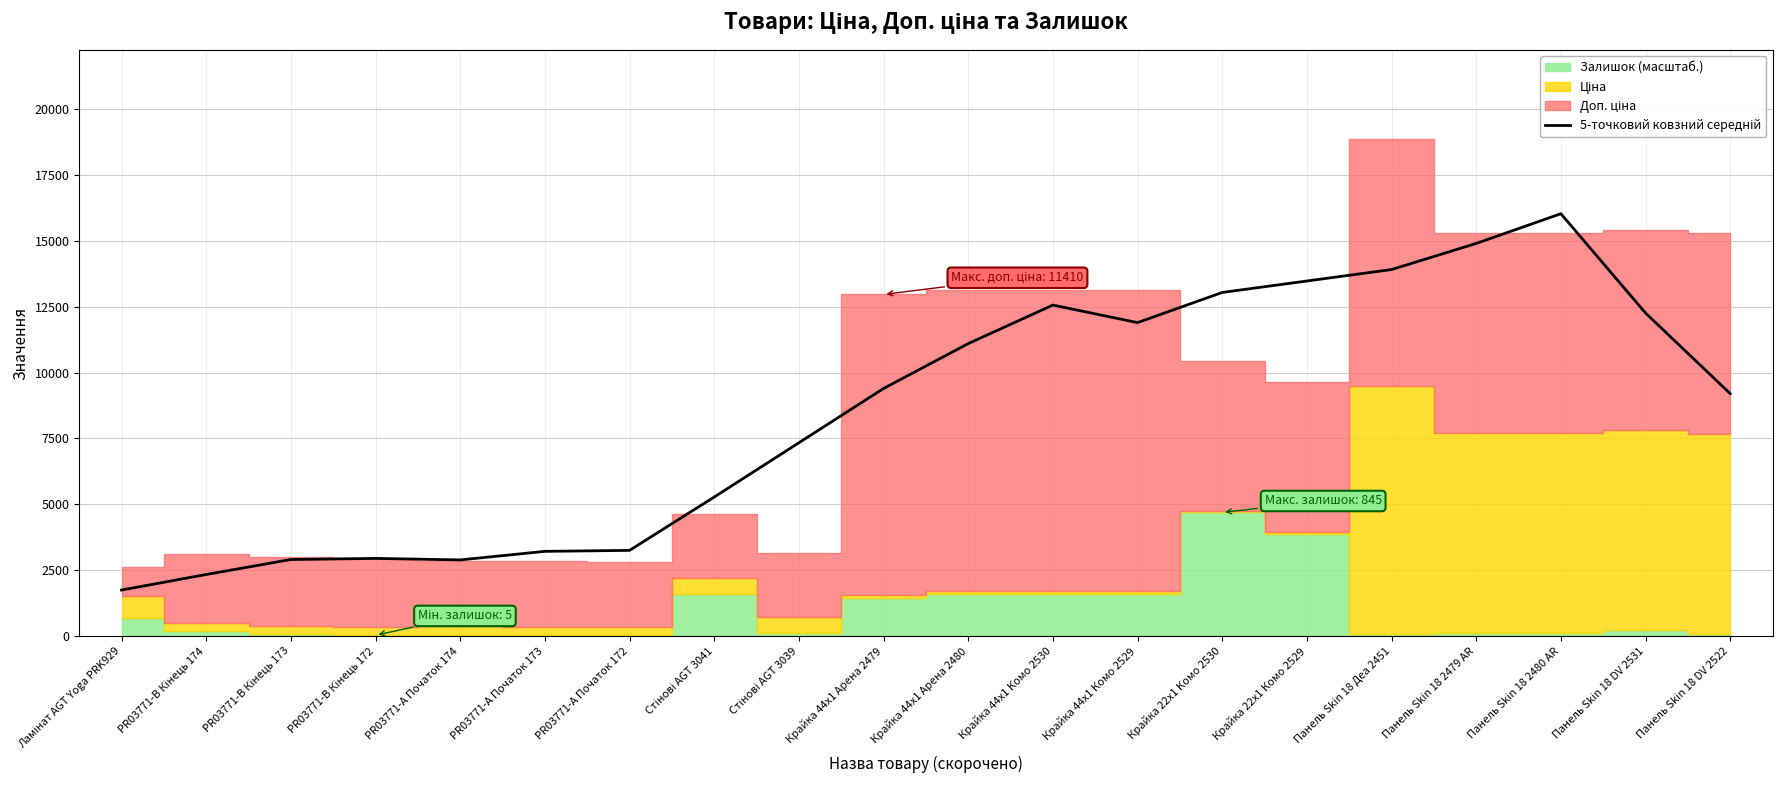

Reading left to right, what are all the values shown in this chart?

Ламінат AGT Yoga PRK929=1743.6	PR03771-B Кінець 174=2333.7	PR03771-B Кінець 173=2902.3	PR03771-B Кінець 172=2944.2	PR03771-A Початок 174=2887.1	PR03771-A Початок 173=3212.7	PR03771-A Початок 172=3249.5	Стінові AGT 3041=5274.5	Стінові AGT 3039=7335.1	Крайка 44x1 Арена 2479=9396.8	Крайка 44x1 Арена 2480=11100.1	Крайка 44x1 Комо 2530=12563.9	Крайка 44x1 Комо 2529=11897.9	Крайка 22x1 Комо 2530=13042.3	Крайка 22x1 Комо 2529=13477.4	Панель Skin 18 Деа 2451=13912.5	Панель Skin 18 2479 AR=14903.6	Панель Skin 18 2480 AR=16032.4	Панель Skin 18 DV 2531=12261.1	Панель Skin 18 DV 2522=9200.2